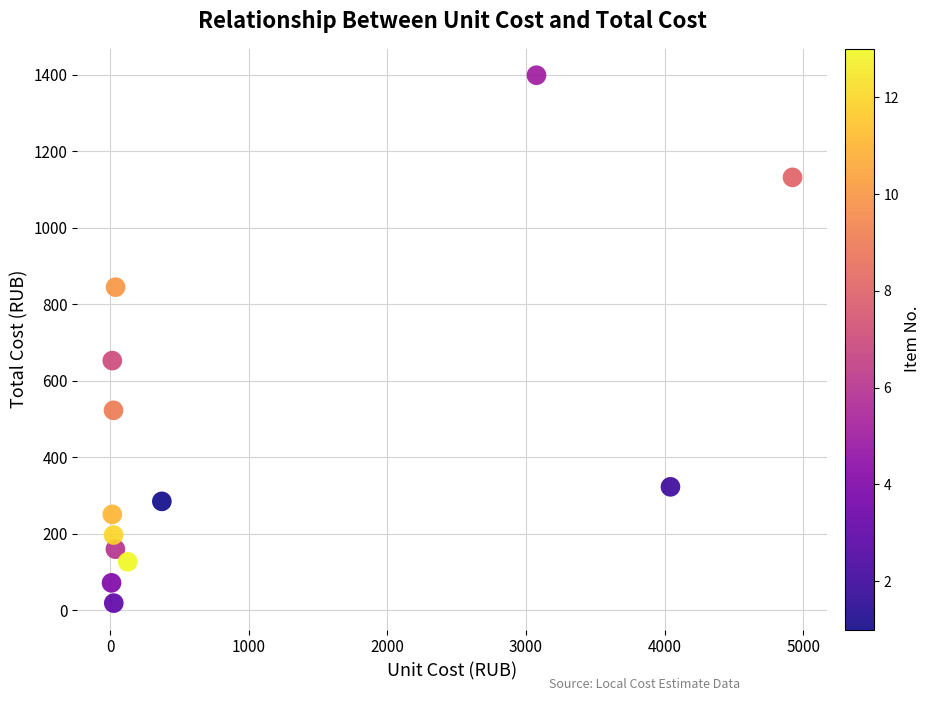

What Y value in the scatter plot is closest to 709?

653